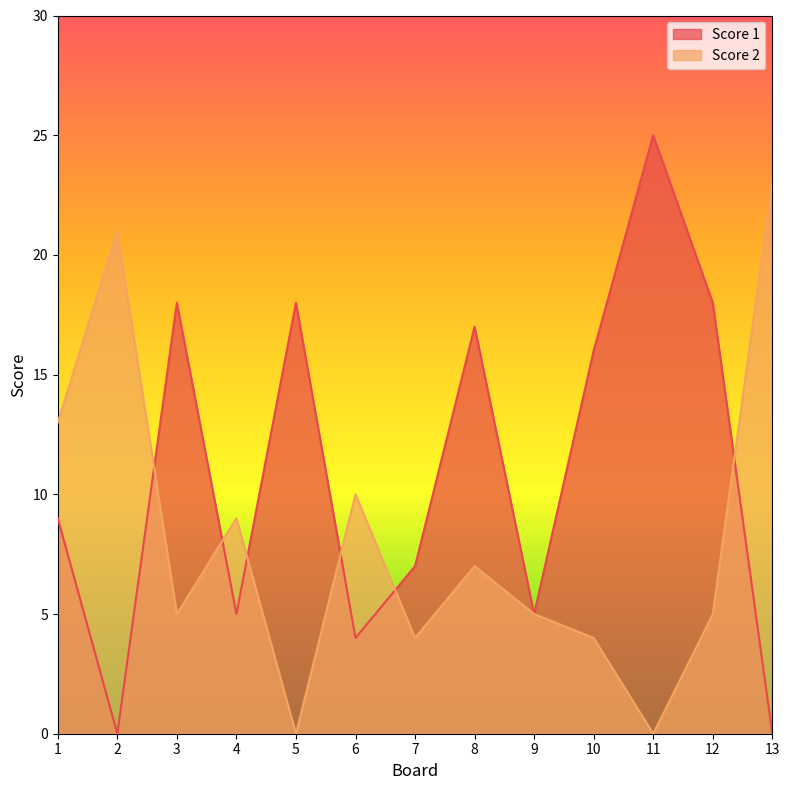

What are all the series names shown in the legend?

Score 1, Score 2